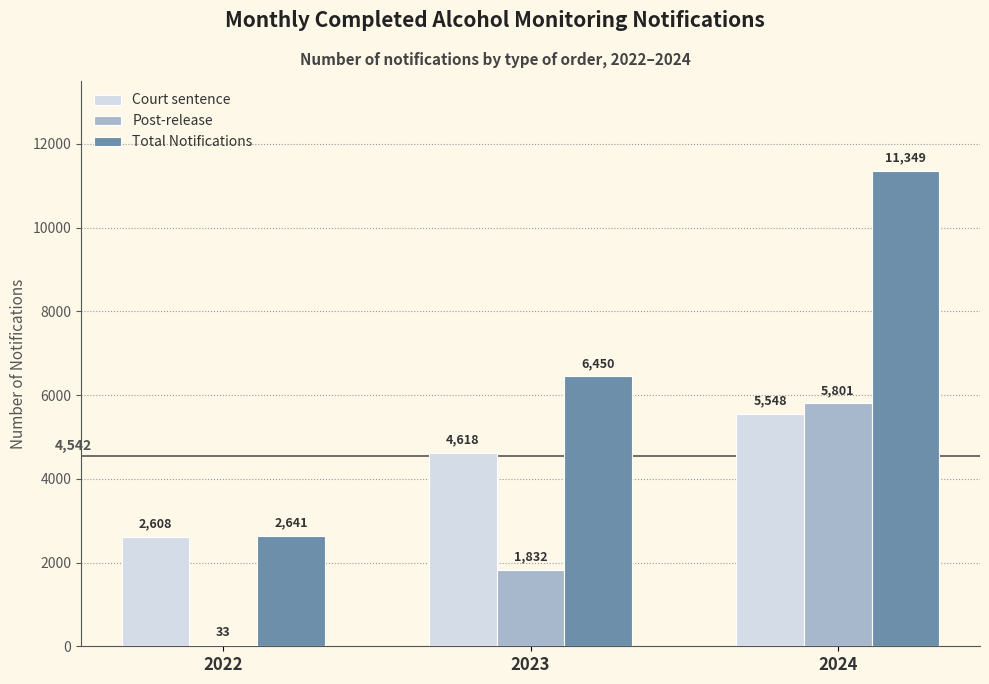

Is it true that Court sentence equals 5548 at 2024?

True